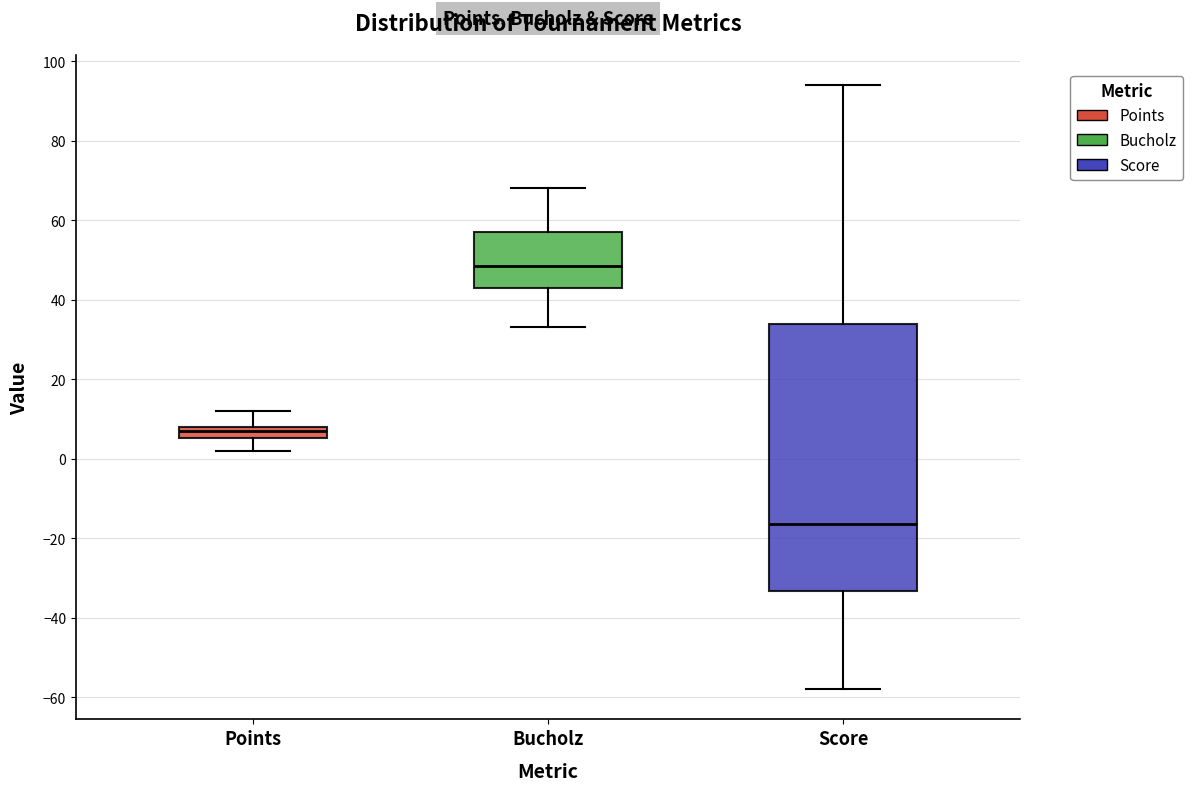

Where does the median line of the box for Score sit on the y-axis? The values are not printed on the chart, so give them approximately, as read against the axis.

-16